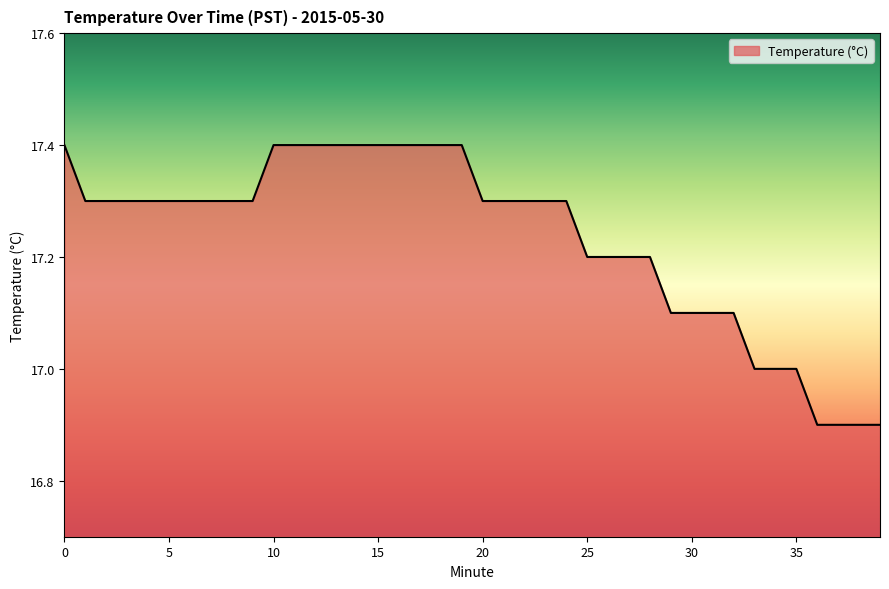

What is the maximum value shown in the chart?

17.4